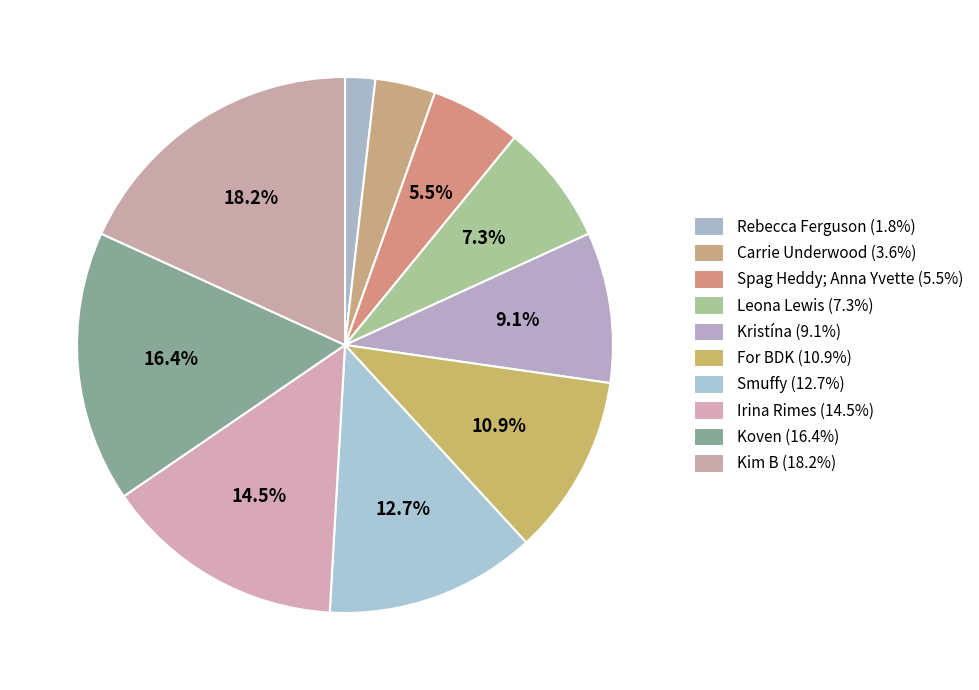

Which has a higher value, Koven or Rebecca Ferguson?

Koven